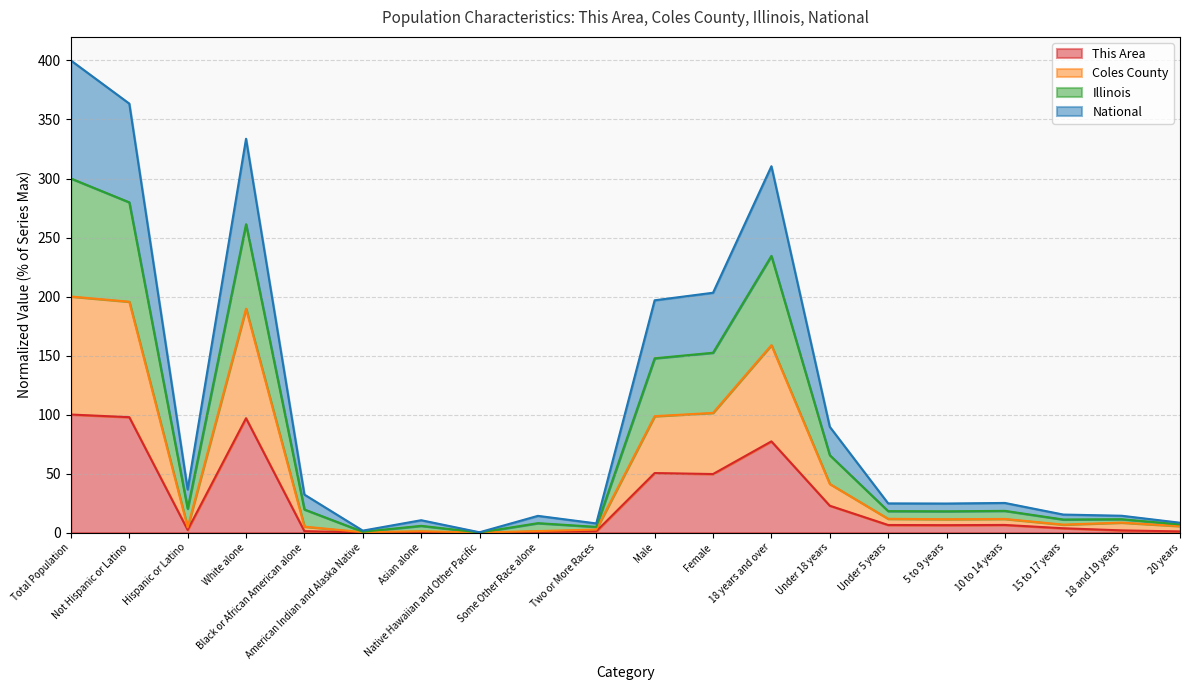

At which category is the sum across all series the highest?

Total Population